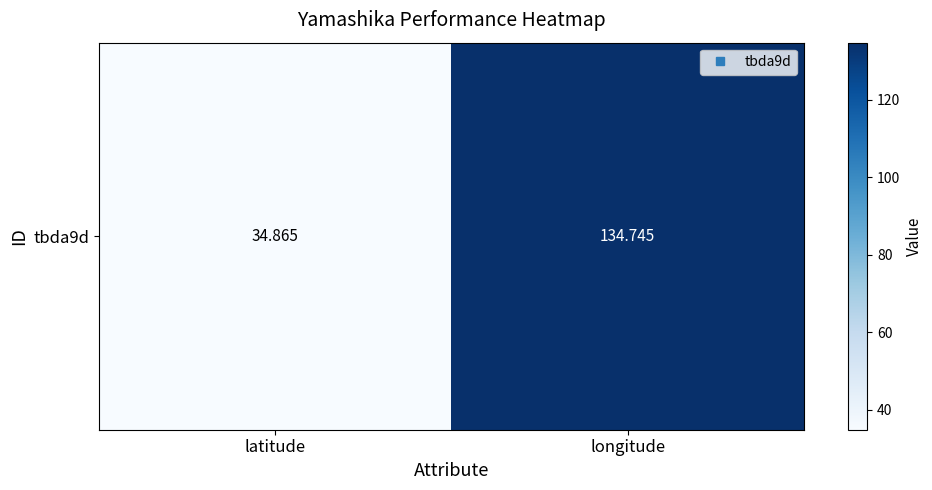

True or false: the data shows 34.9 at latitude.

True